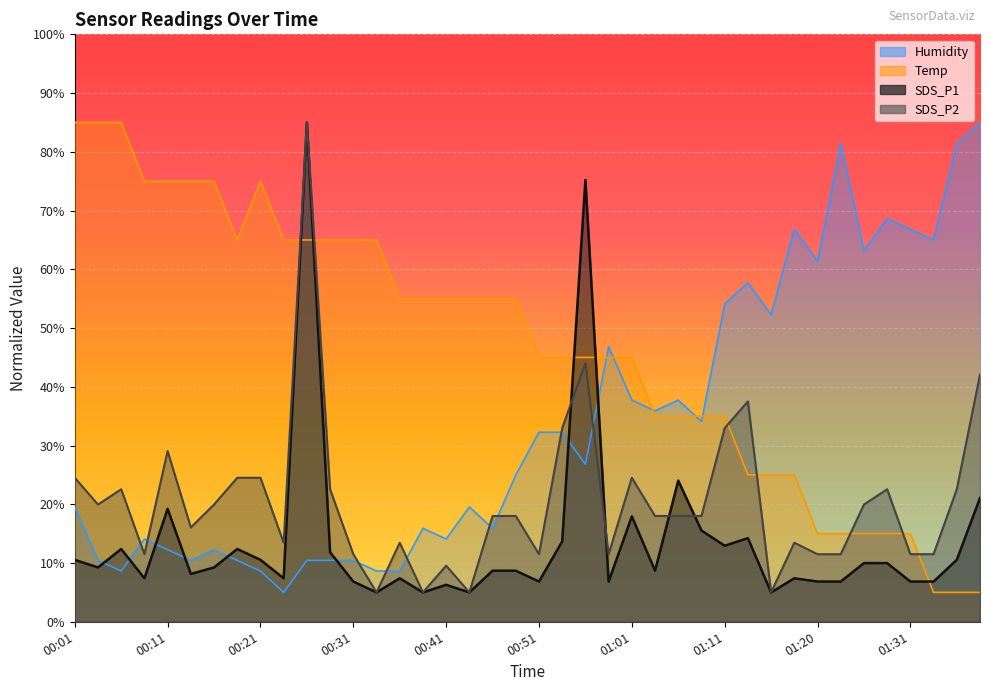

List the labels in order of SDS_P1 value, largest first.

00:26, 00:56, 01:06, 01:38, 00:11, 01:01, 01:08, 01:13, 00:53, 01:11, 00:06, 00:18, 00:28, 00:01, 00:21, 01:36, 01:26, 01:28, 00:03, 00:16, 00:46, 00:48, 01:03, 00:13, 00:08, 00:23, 00:36, 01:18, 00:31, 00:51, 00:58, 01:20, 01:23, 01:31, 01:33, 00:41, 00:33, 00:38, 00:43, 01:16